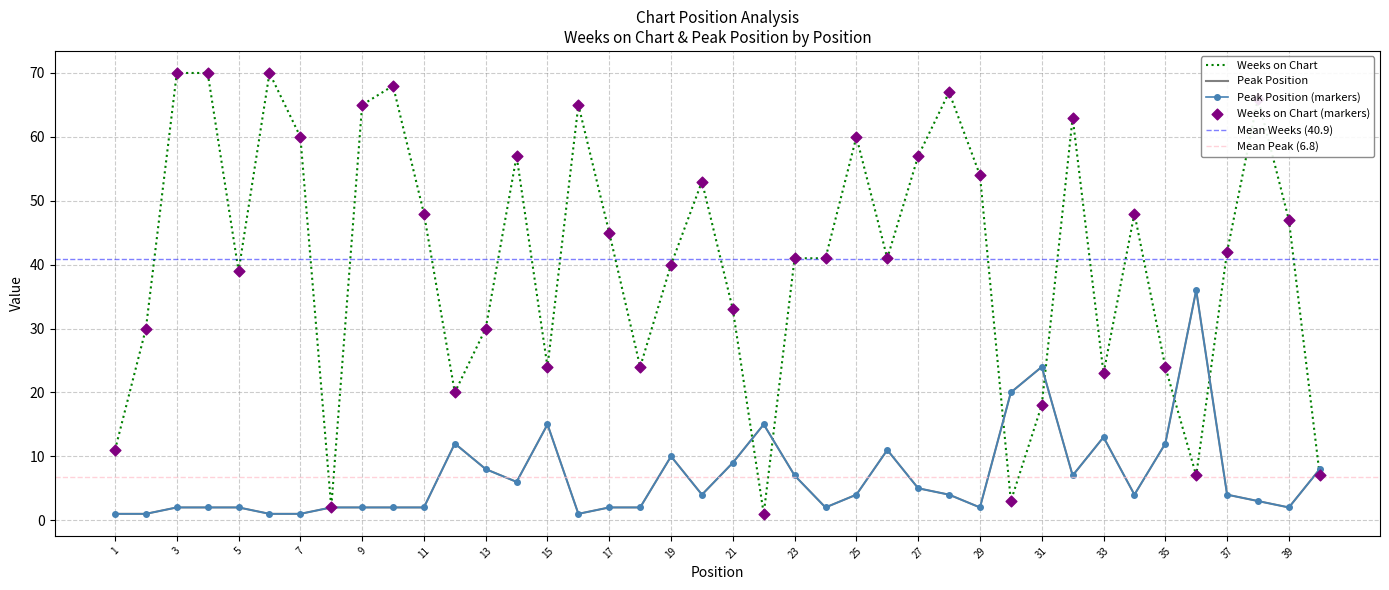

Which series has the largest total across all categories?

Weeks on Chart